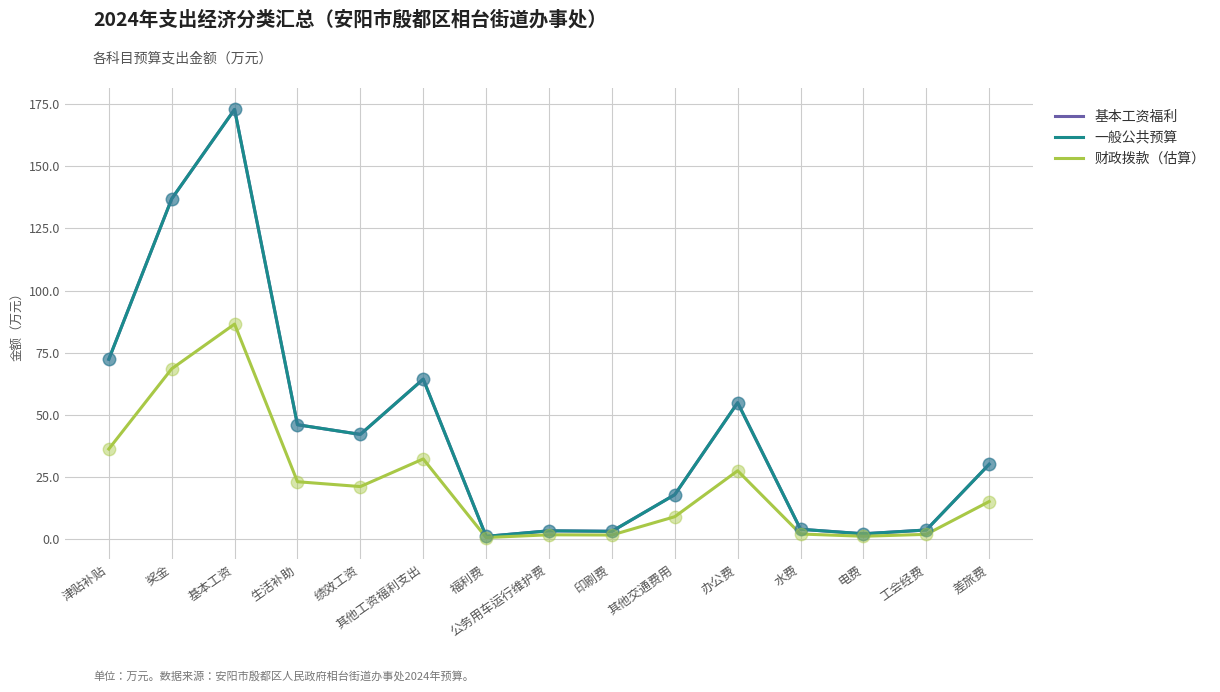

Is this an area chart (filled region under the line)?

No